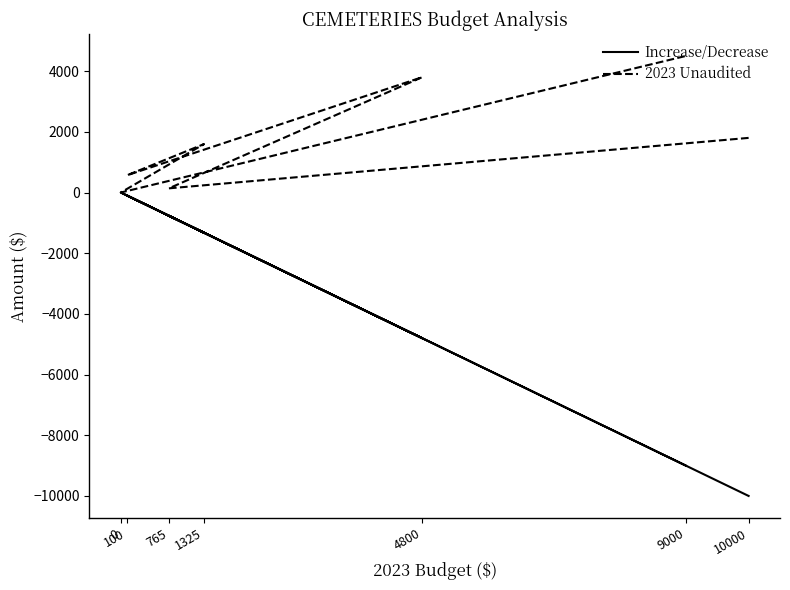

How many data points in 2023 Unaudited are less than 1596?

3